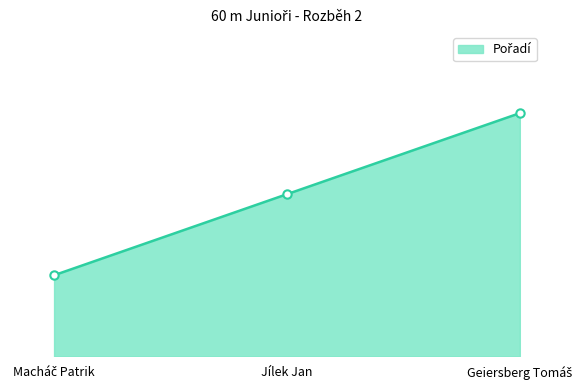

List the labels in order of value, largest first.

Geiersberg Tomáš, Jílek Jan, Macháč Patrik